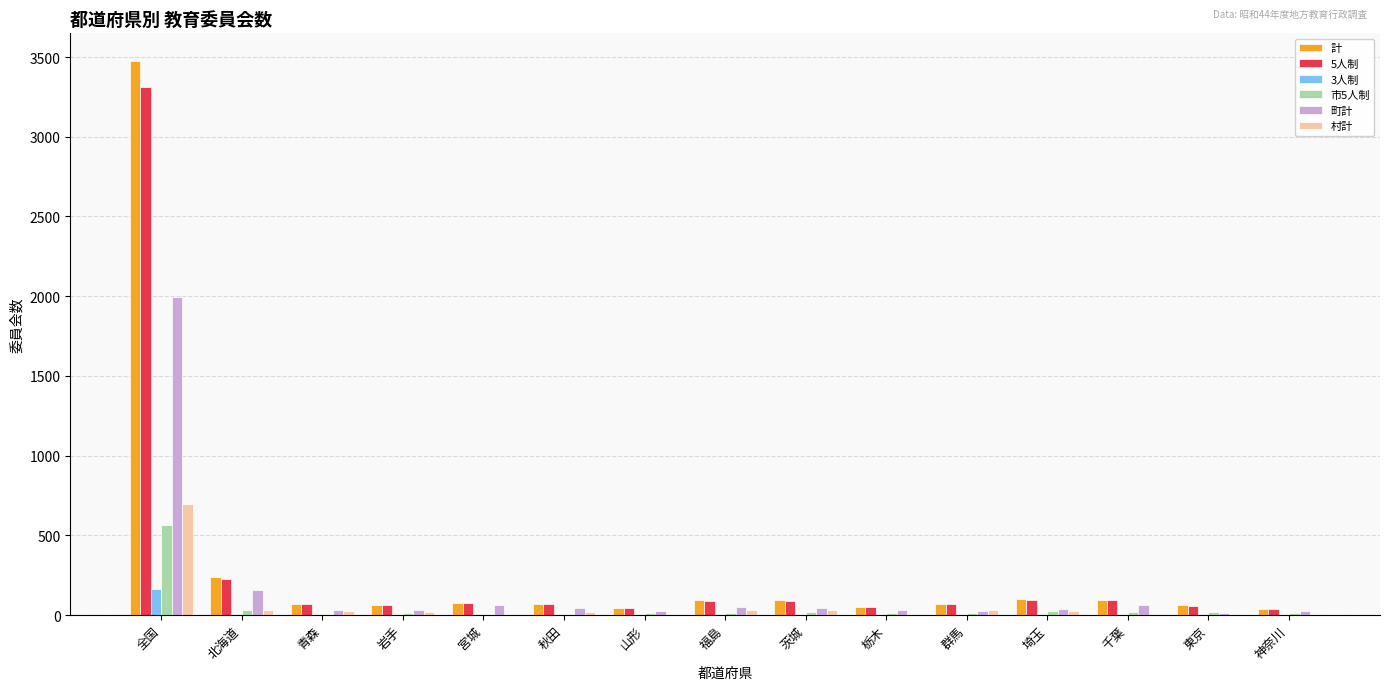

Are the bars grouped side by side (vs. stacked)?

Yes